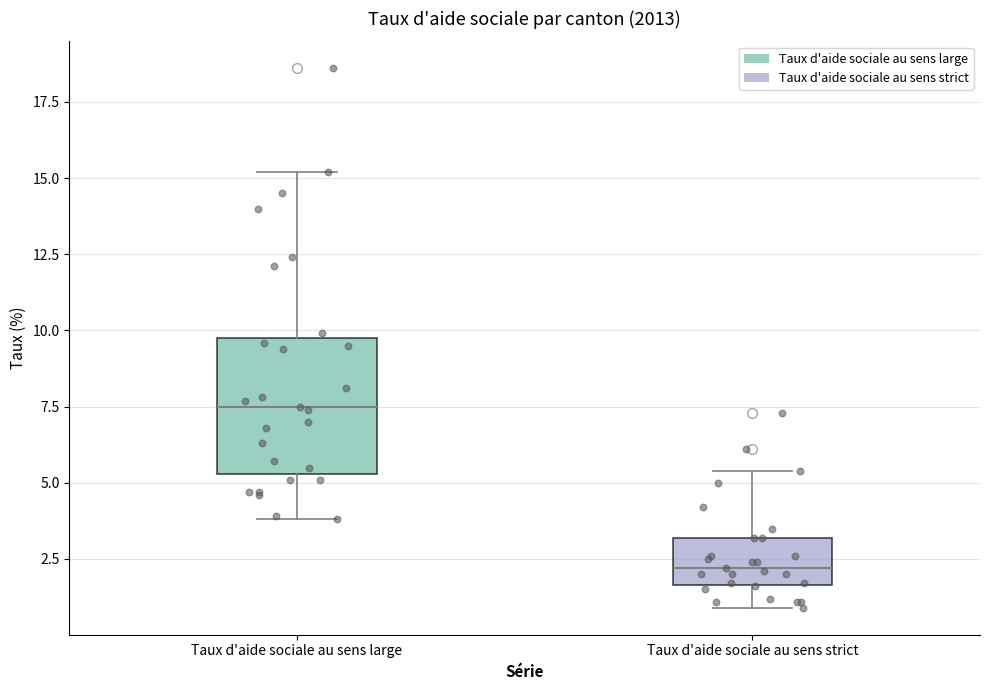

Where is the lower edge of the box for Taux d'aide sociale au sens large on the y-axis? The values are not printed on the chart, so give them approximately, as read against the axis.

5.5